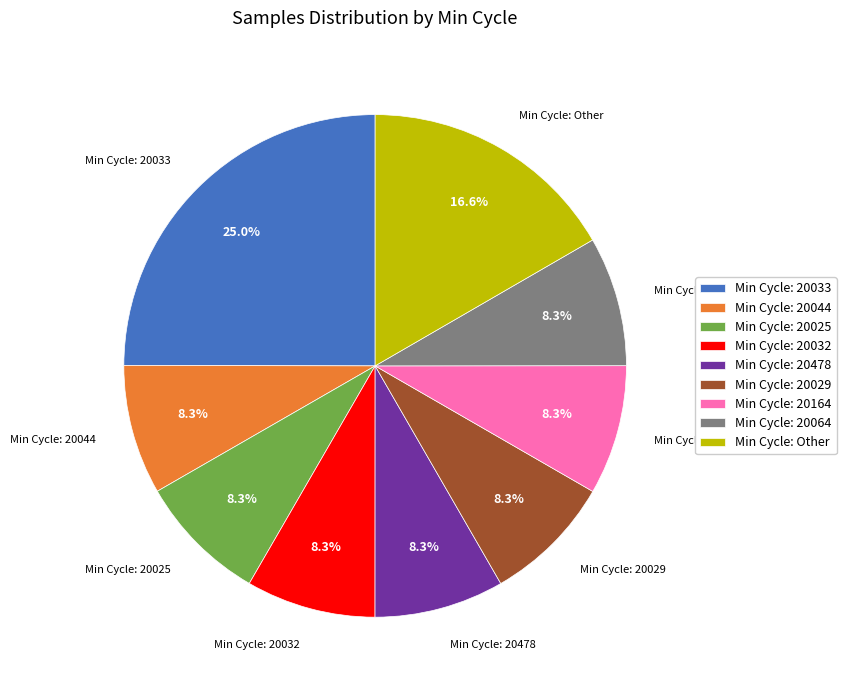

Do Min Cycle: Other and Min Cycle: 20164 together represent more than half of the pie?

No